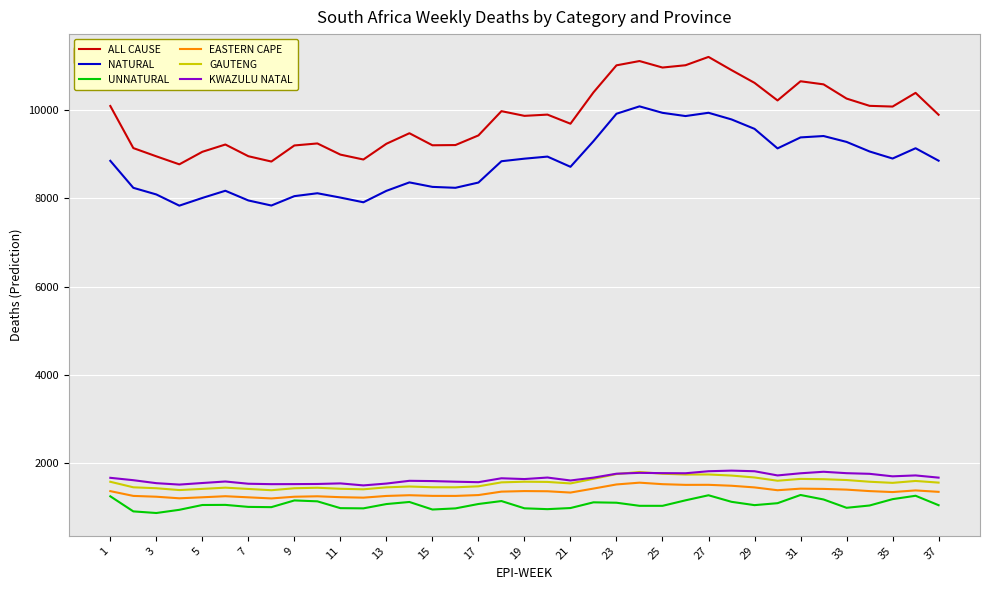

Is this an area chart (filled region under the line)?

No